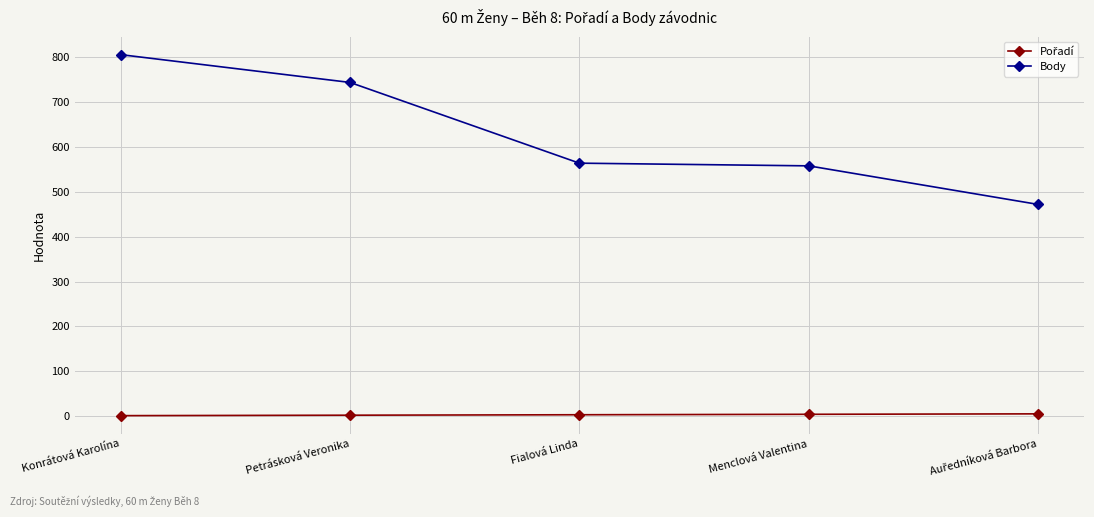

How many lines are shown in the chart?

2